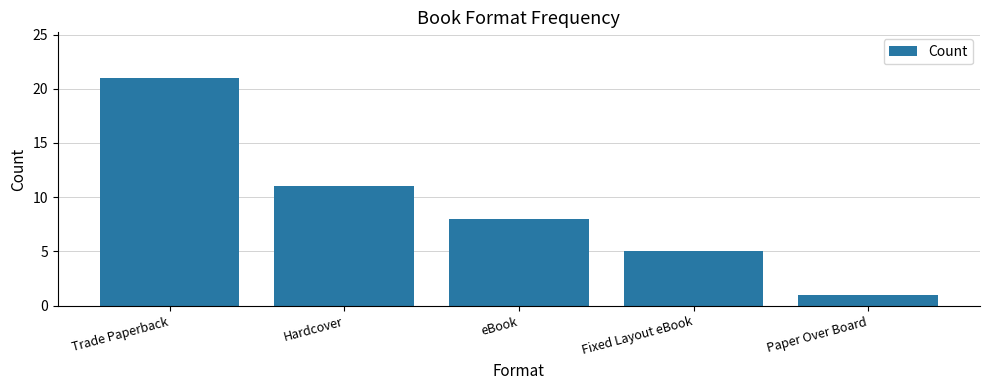

What is the label of the 1st bar from the right?

Paper Over Board